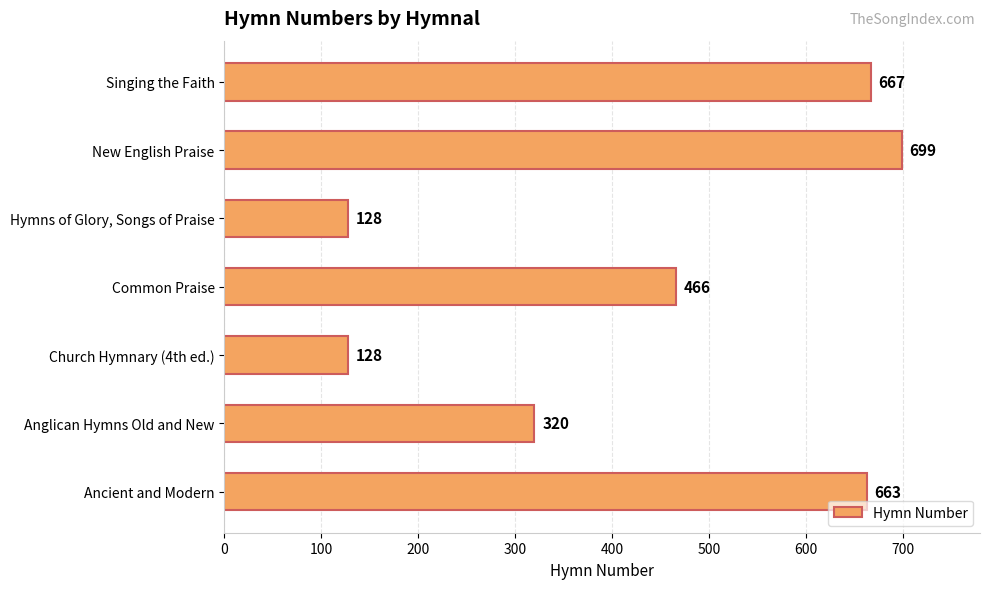

What is the difference between the maximum and second lowest values?

571